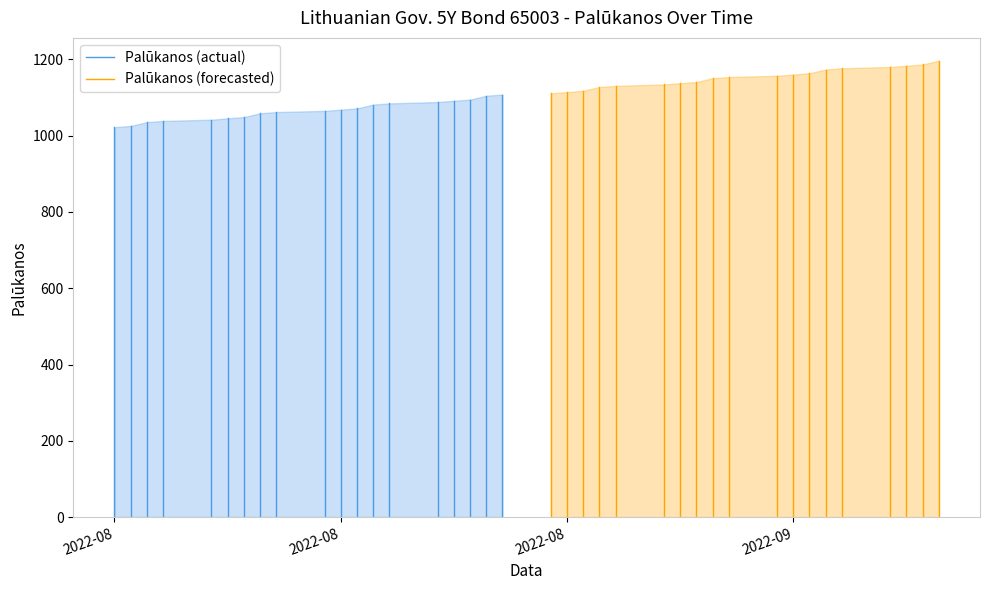

Where does the Palūkanos (forecasted) series first go above 1111?

2022-08